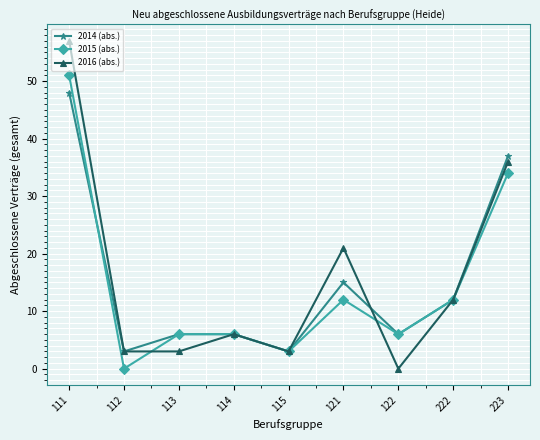

Which series has the largest range (max minus min)?

2016 (abs.)